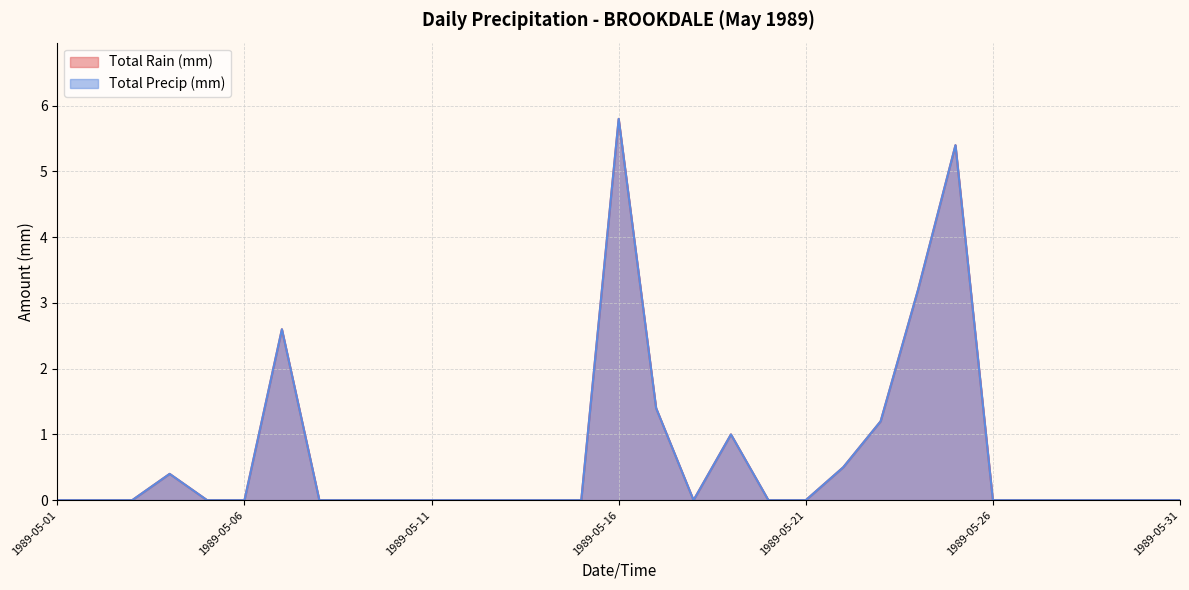

What is the greatest value displayed?

5.8